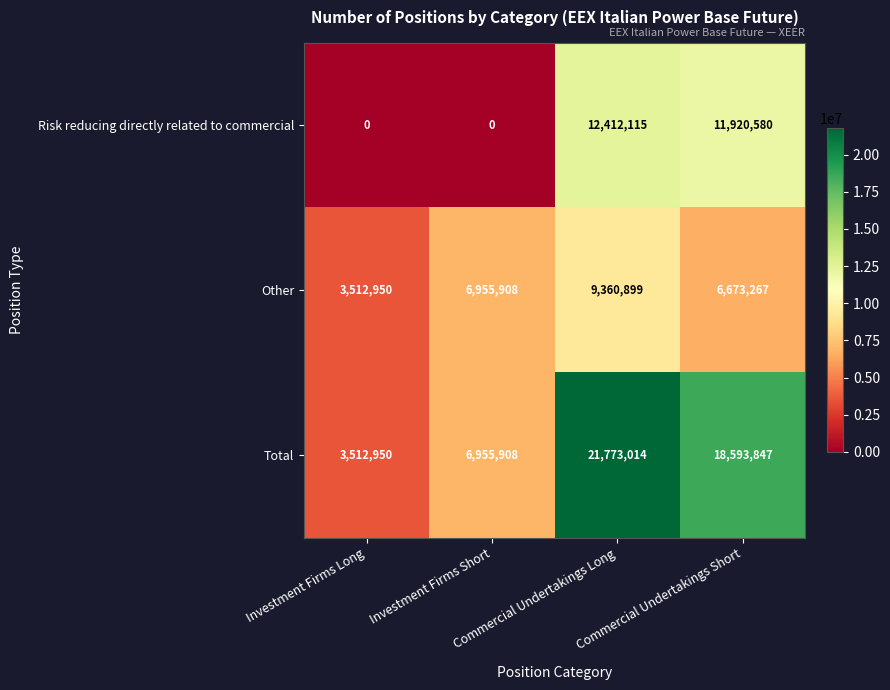

What is the sum of all Total values?

50835719